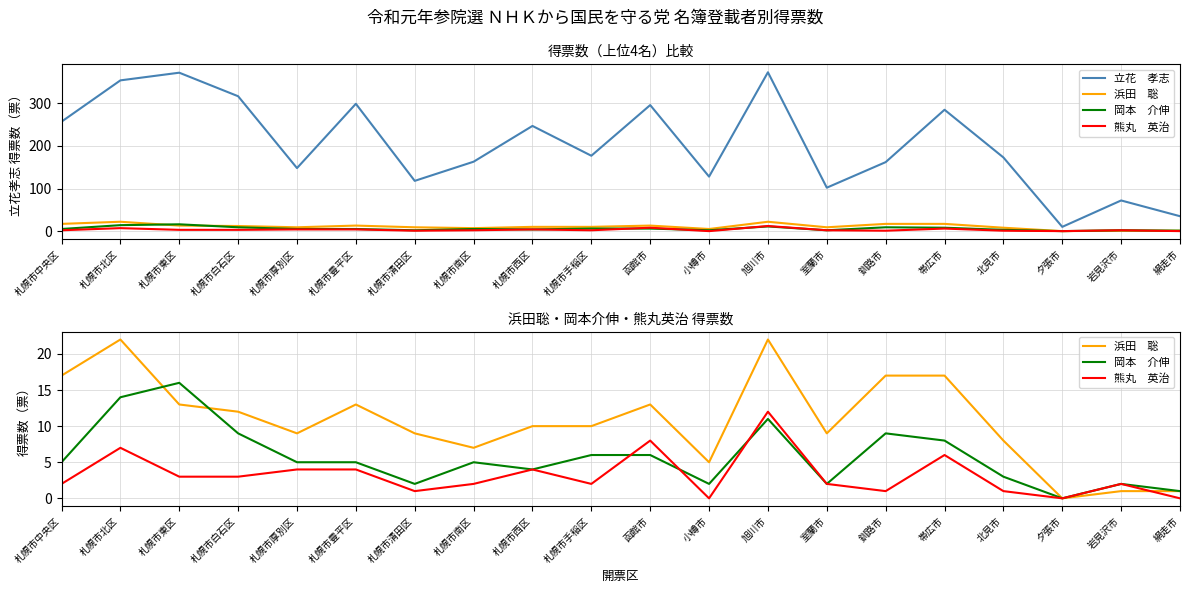

True or false: 岡本　介伸 and 立花　孝志 cross at least once.

False